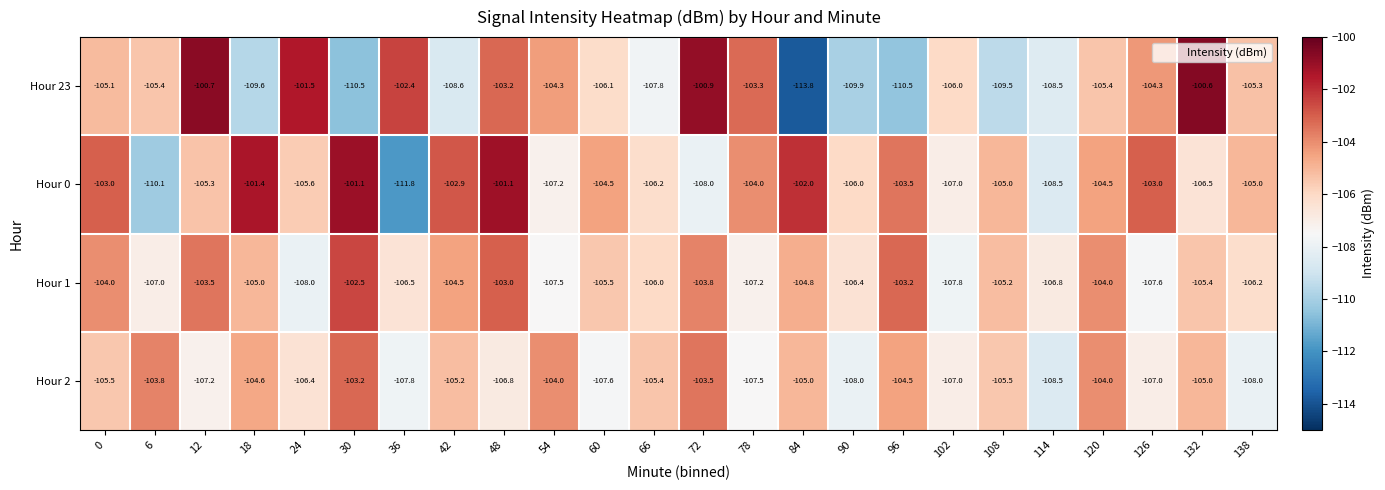

What is the difference between the maximum and minimum values in the Hour 2 series?

5.3